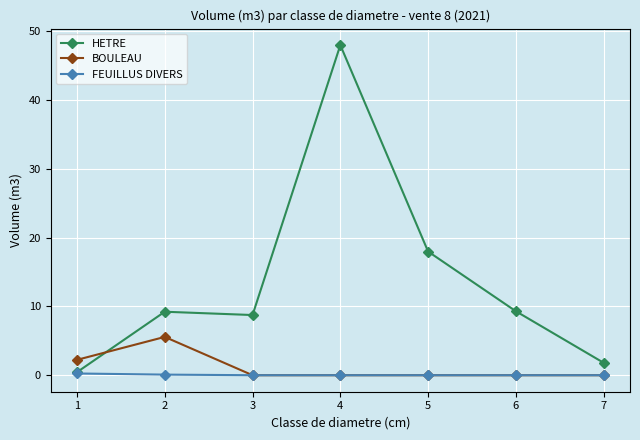

Does the chart display data point markers on the line(s)?

Yes